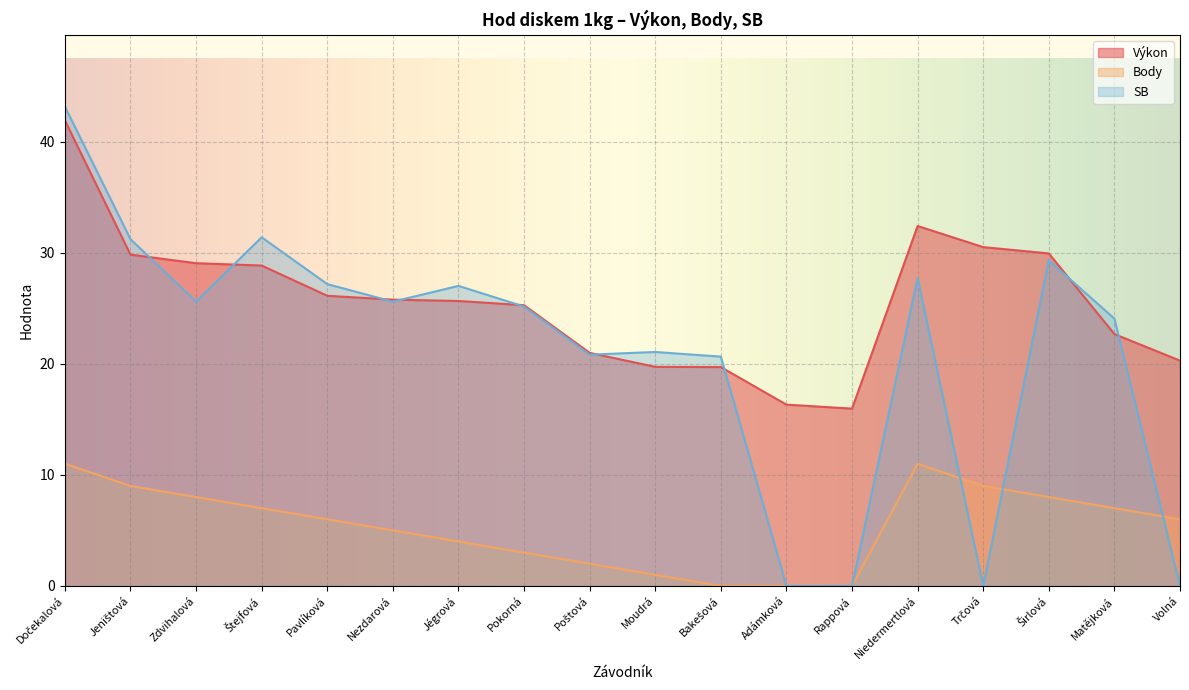

Which category has the lowest value in the Body series?

Bakešová